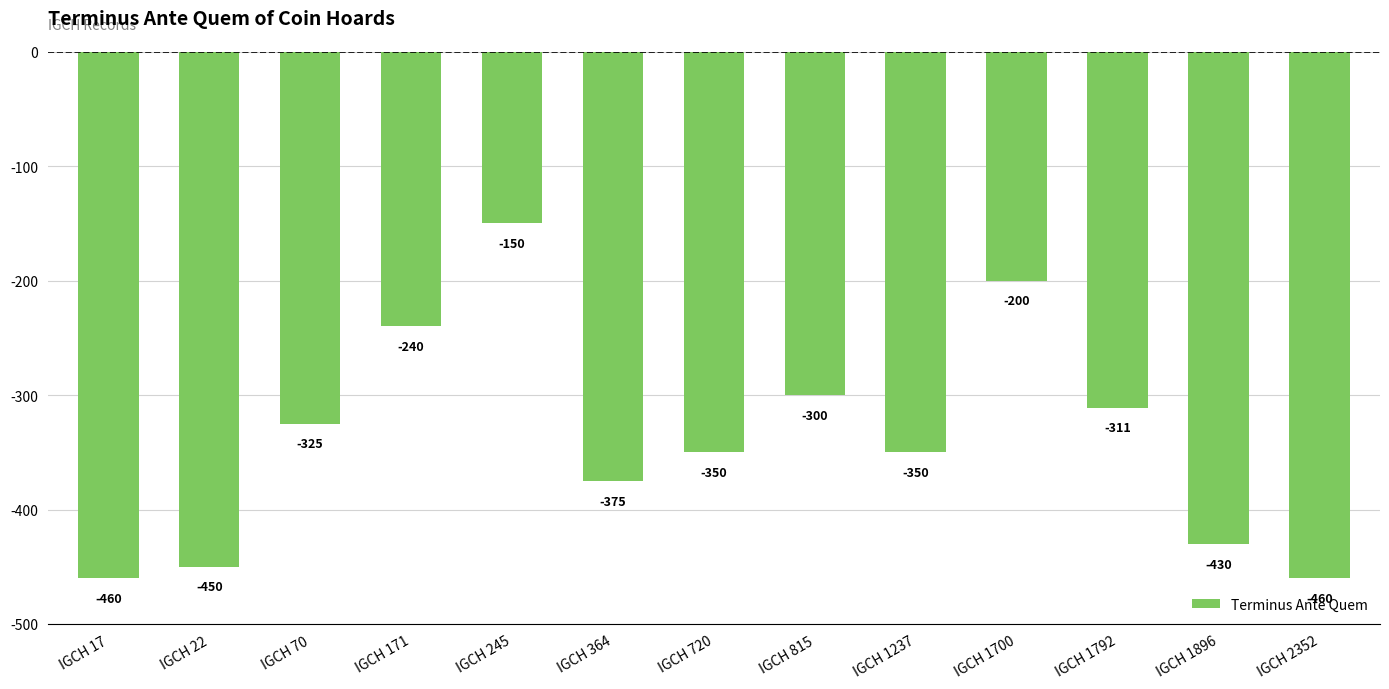

What is the sum of the values at IGCH 1237 and IGCH 2352?

-810